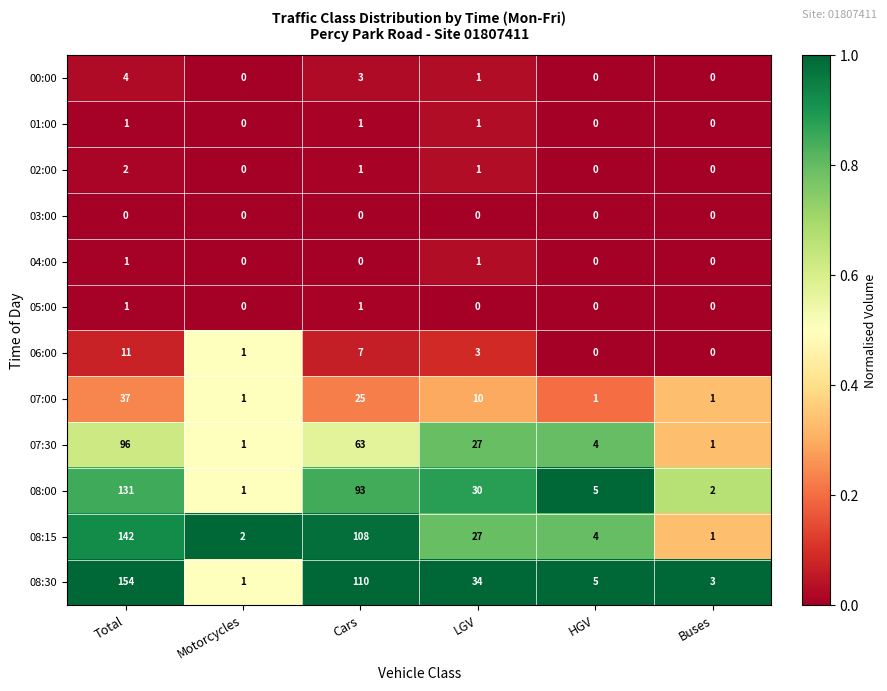

What is the sum of the 08:30 values at Motorcycles and LGV?

35